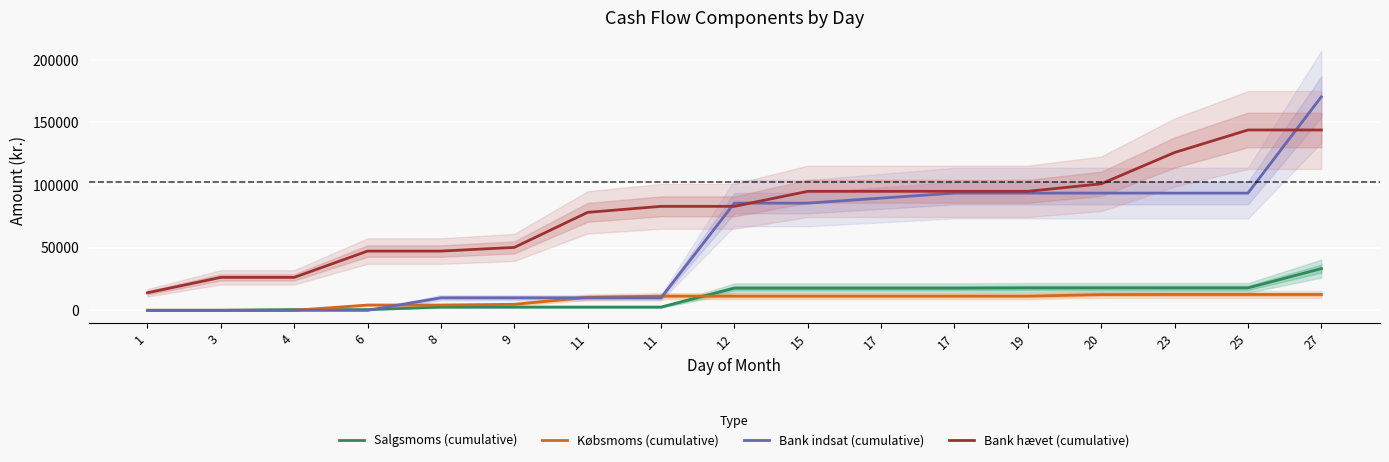

At which label does Salgsmoms (cumulative) first exceed 17695?

19